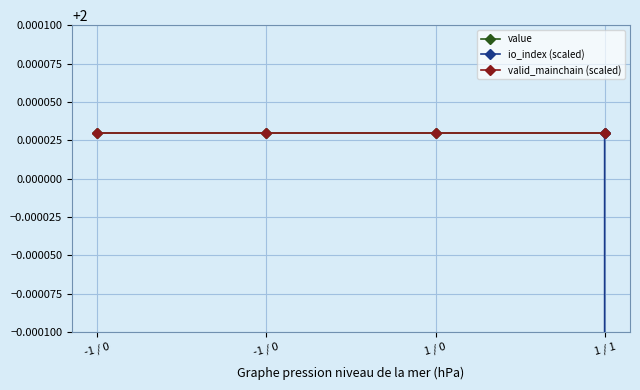

Is the value of value at 1 / 1 greater than the value of valid_mainchain (scaled) at -1 / 0?

No